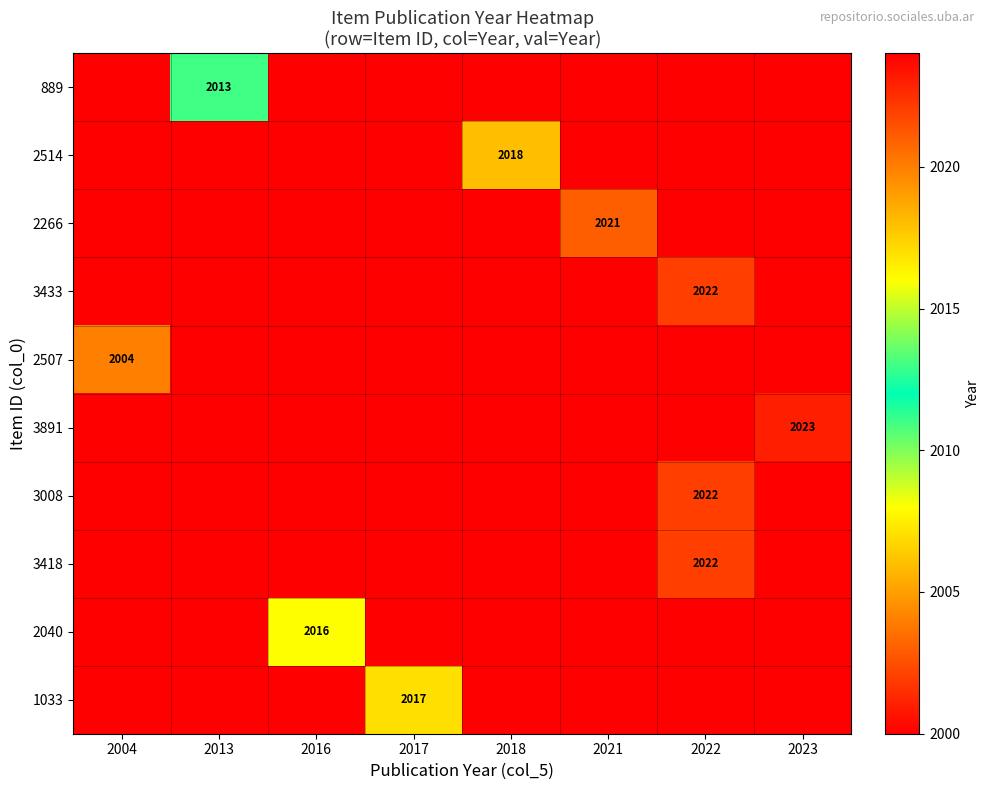

Is the value of 2040 at 2013 greater than the value of 2507 at 2021?

No